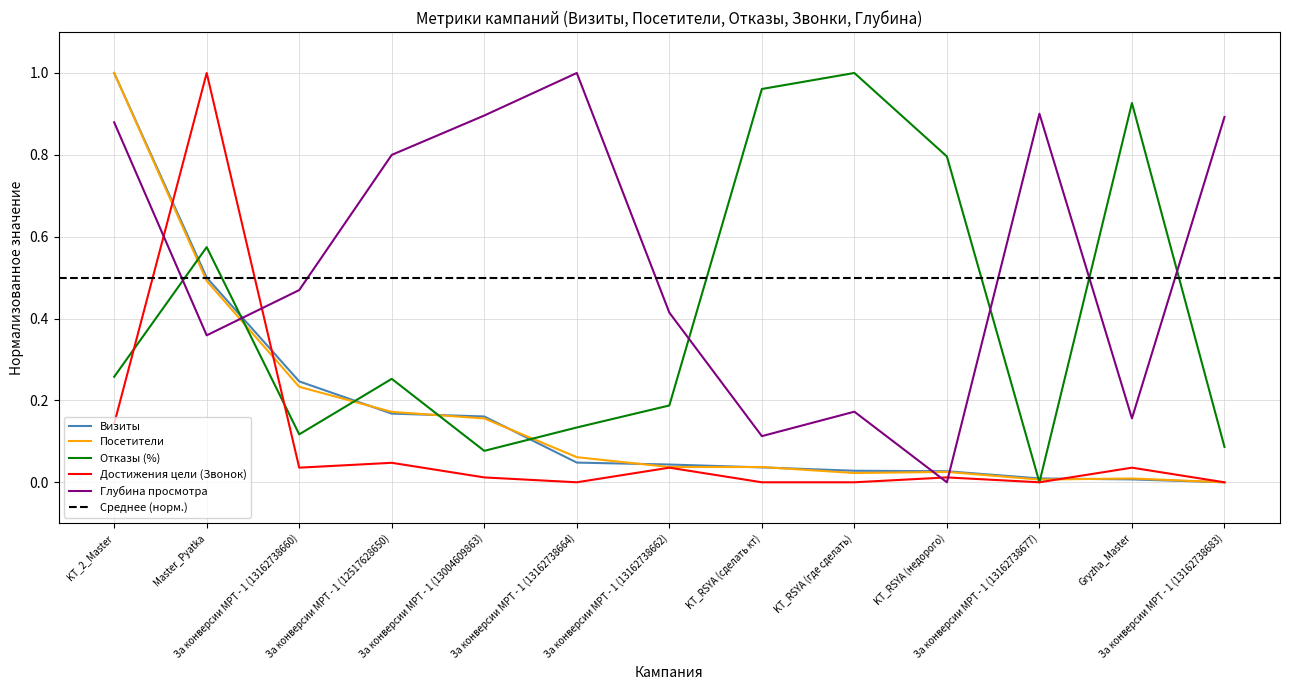

Which has a higher value, Gryzha_Master or За конверсии МРТ - 1 (13162738664)?

За конверсии МРТ - 1 (13162738664)